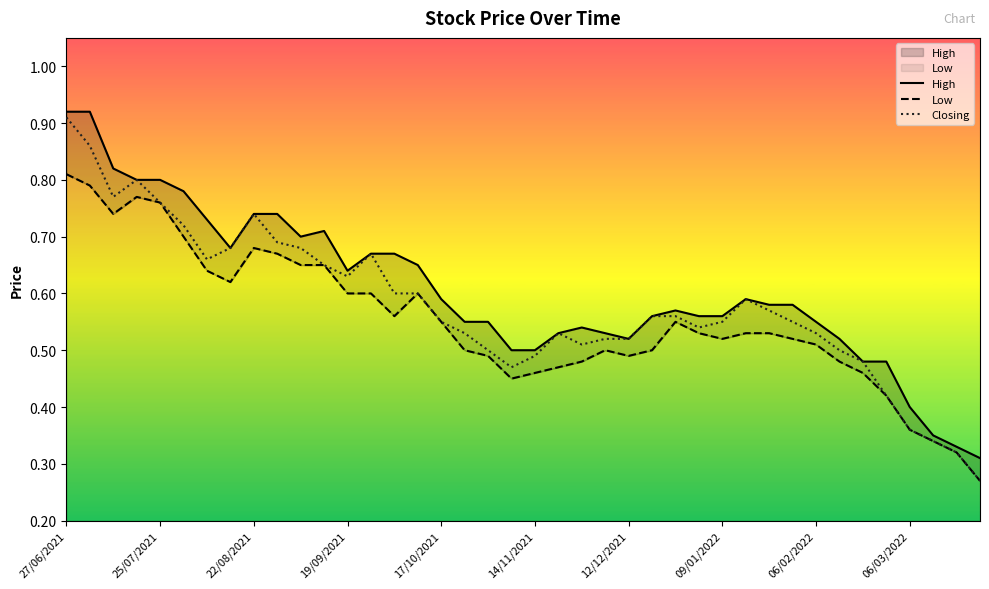

What is the highest value of the Low series?

0.8